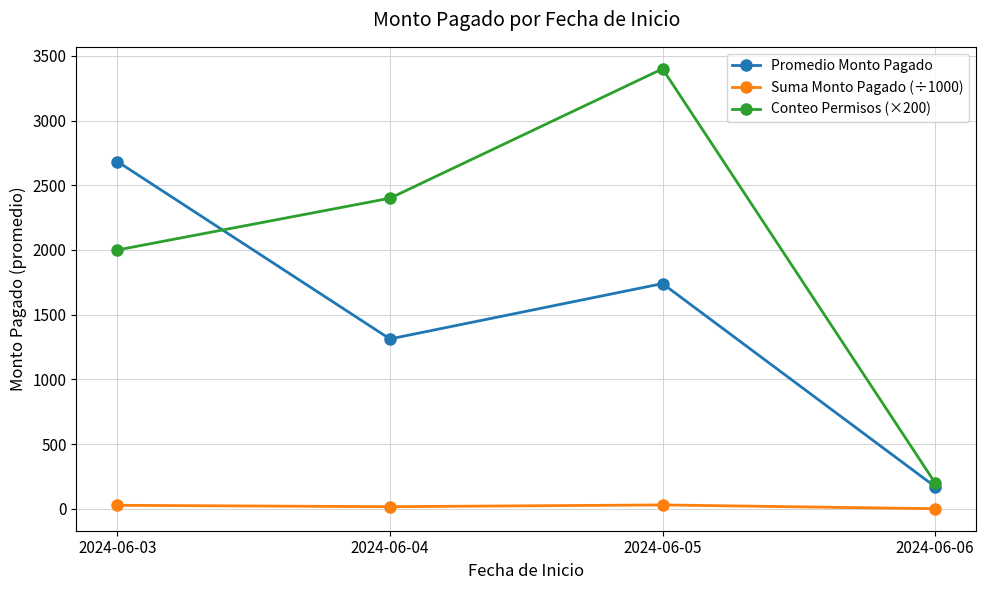

At which category does the chart reach its peak across all series?

2024-06-05